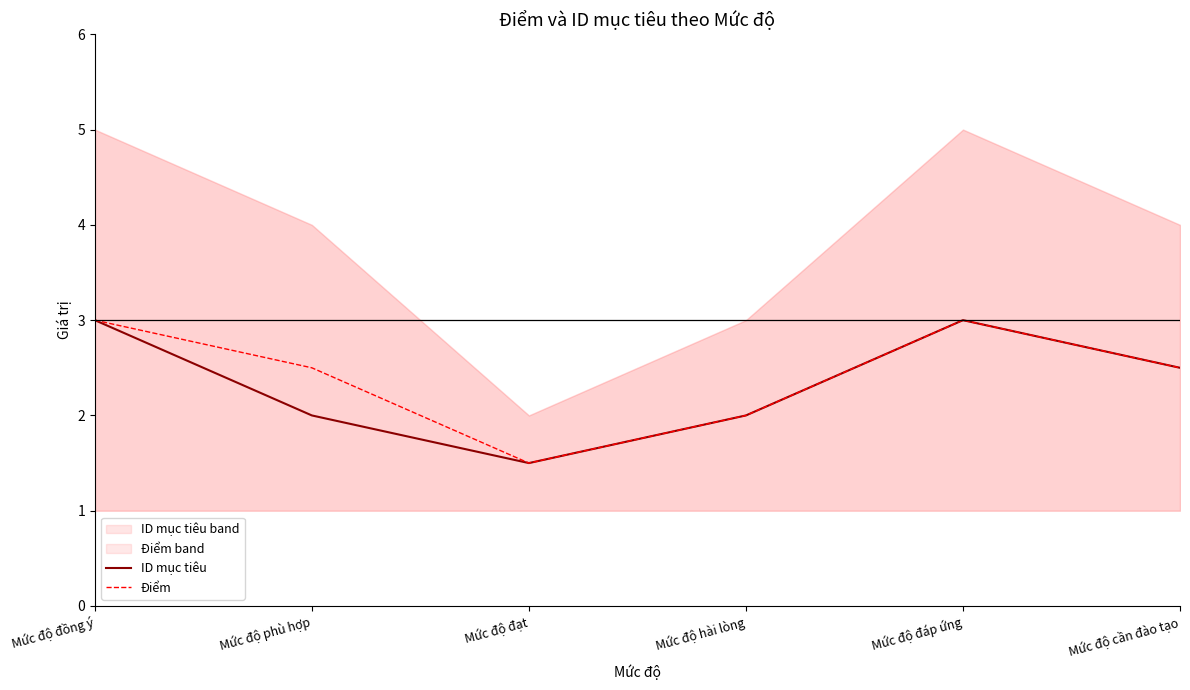

Count the ID mục tiêu values in the range 2 to 3.

5